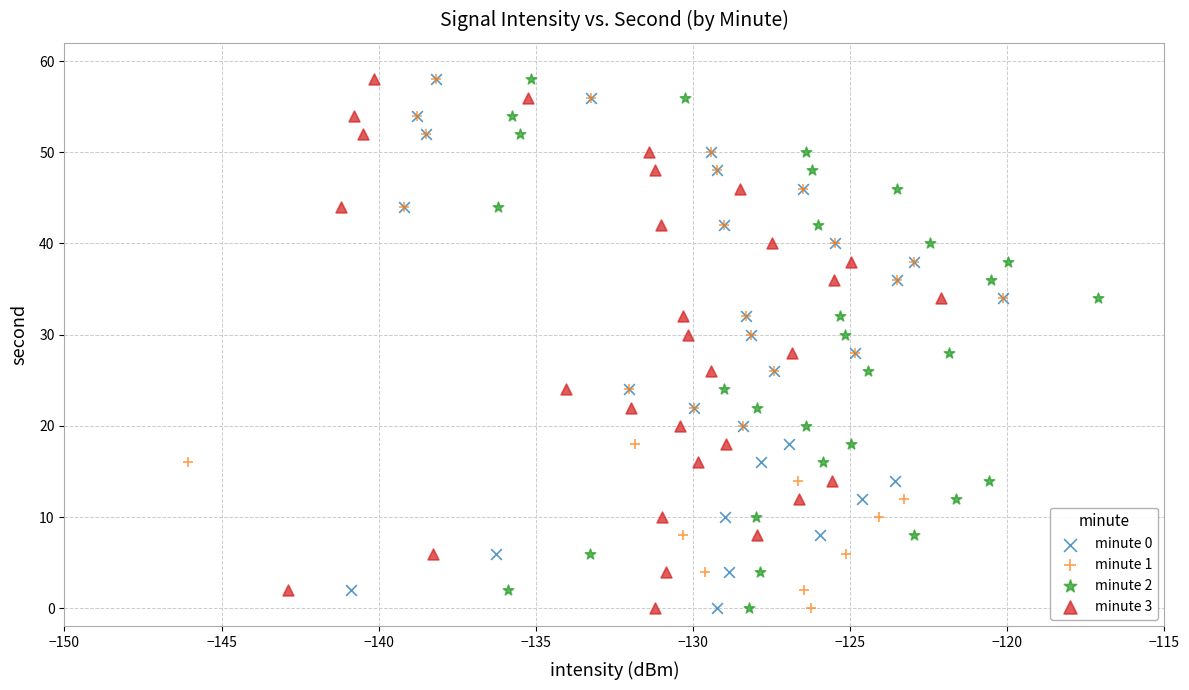

What are all the series names shown in the legend?

minute 0, minute 1, minute 2, minute 3